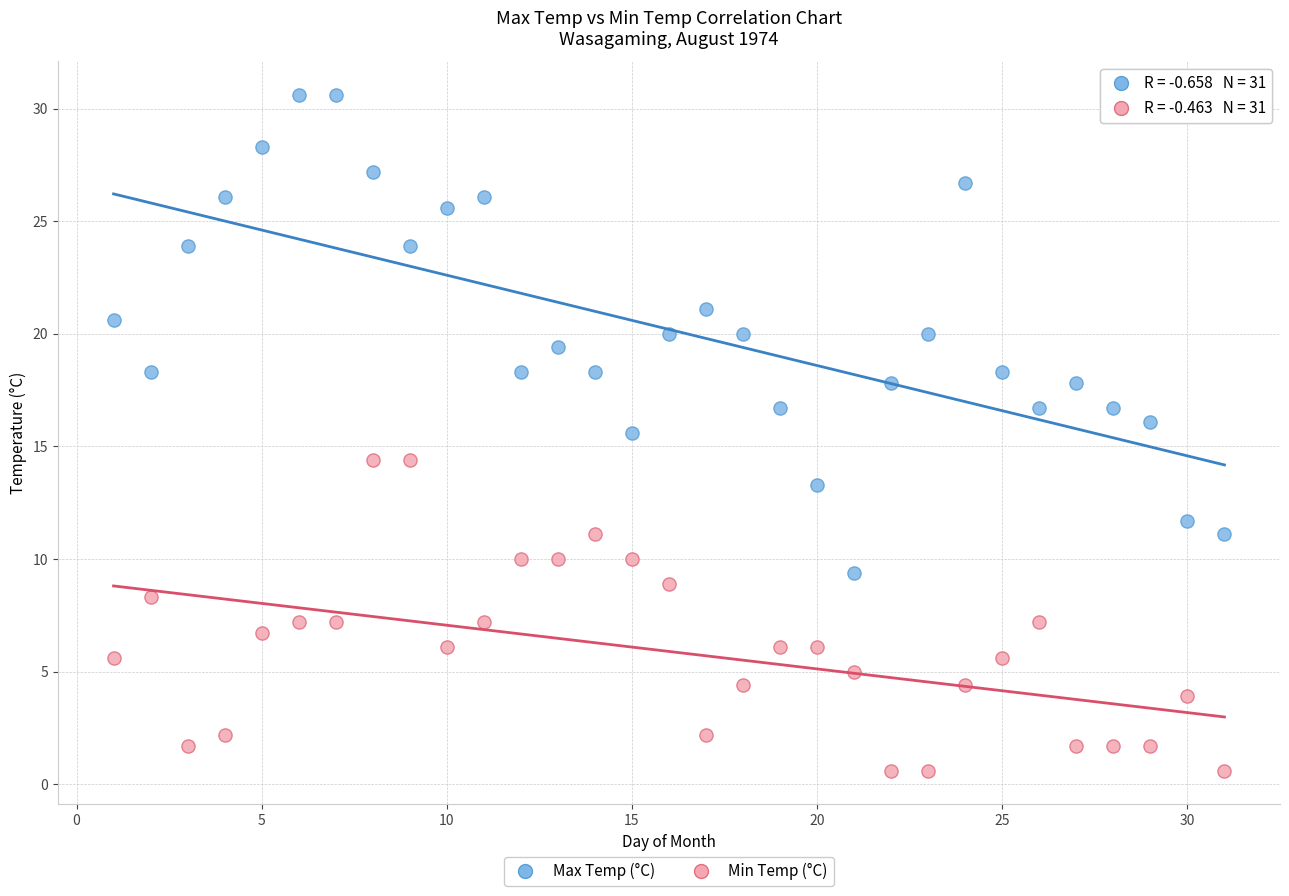

Which series has the widest spread of Y values?

Max Temp (°C)